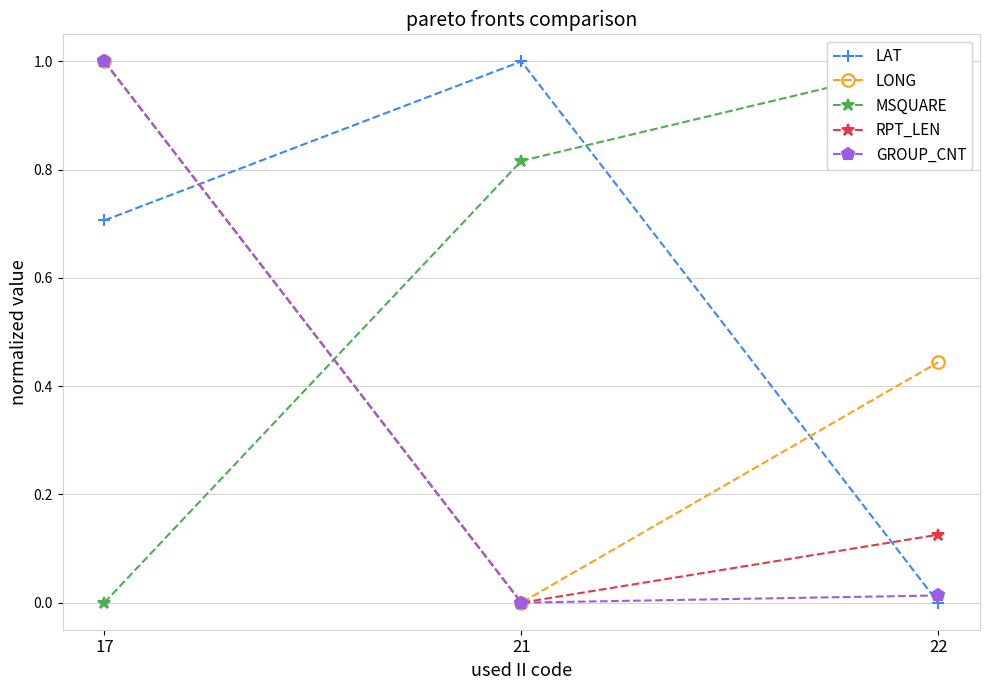

What is the greatest value displayed?

1.0